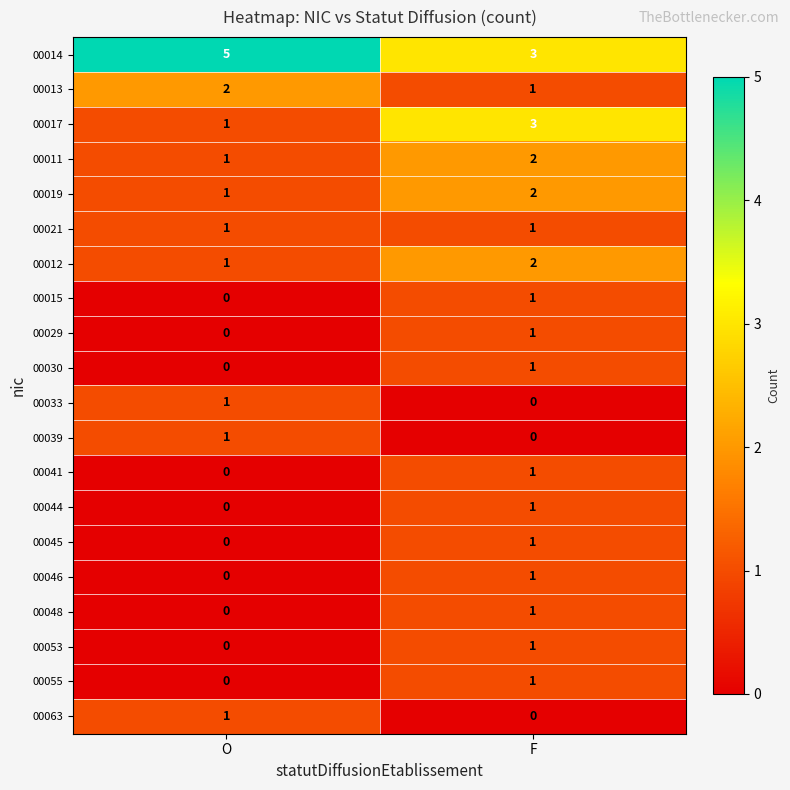

Rank the categories by 00015 value from highest to lowest.

F, O